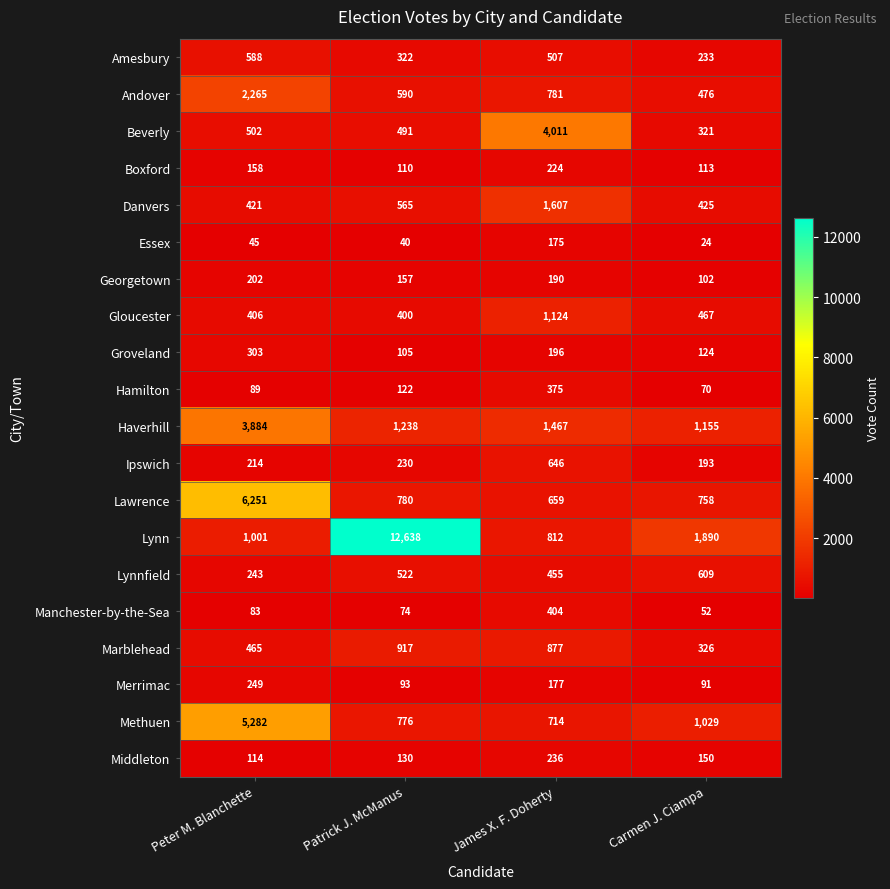

Is it true that Danvers equals 421 at Peter M. Blanchette?

True